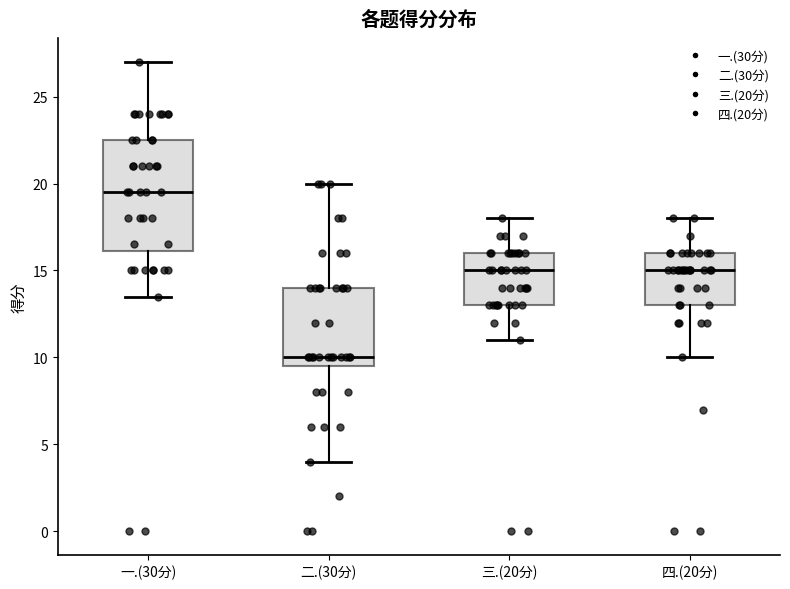

Which box's median line is the highest?

一.(30分)